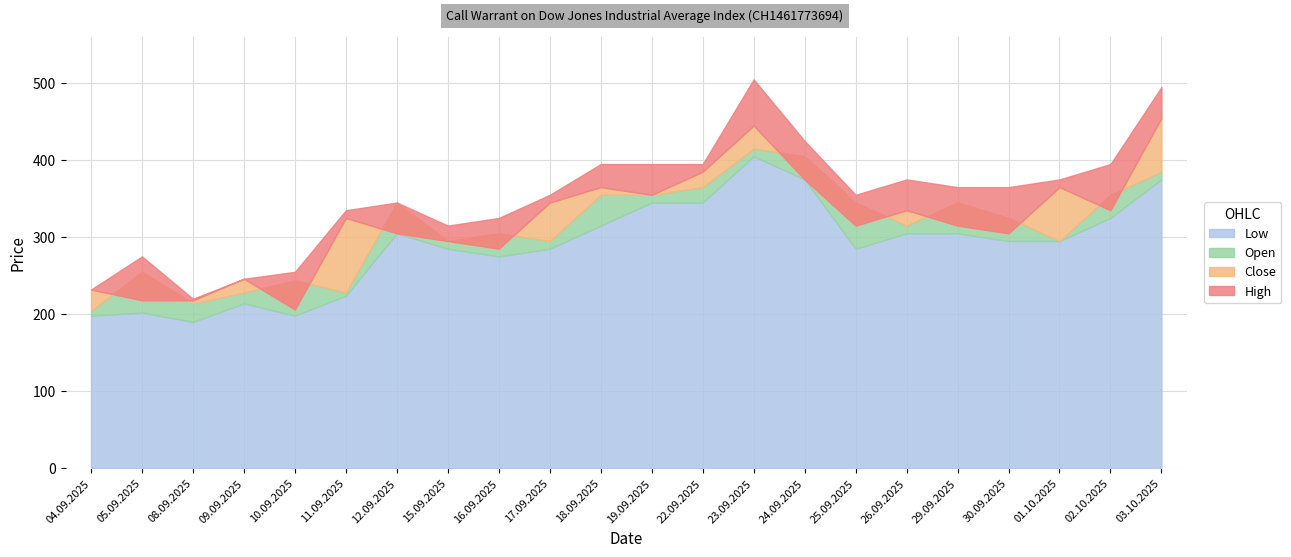

How many interior local peaks does the Open series have?

6